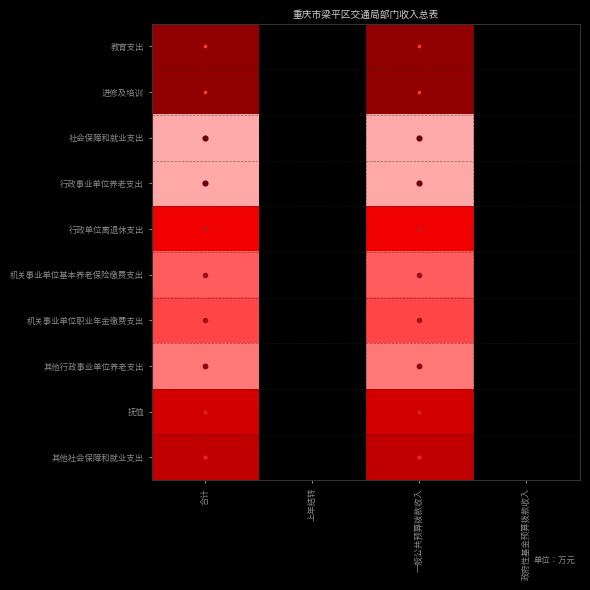

At how many categories does at least one series exceed 0?

2